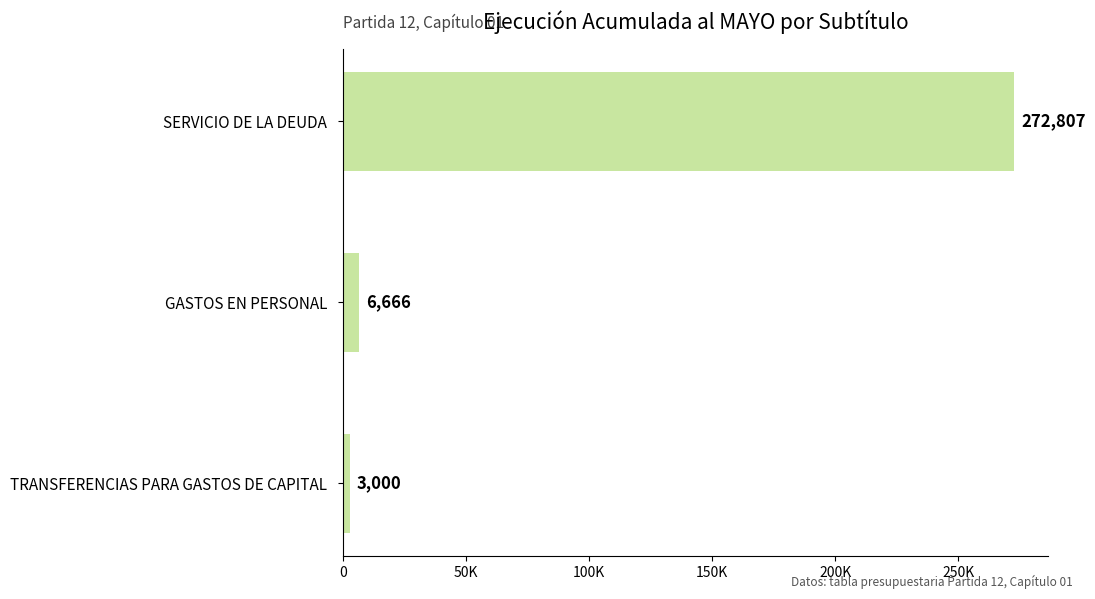

Are the bars horizontal?

Yes